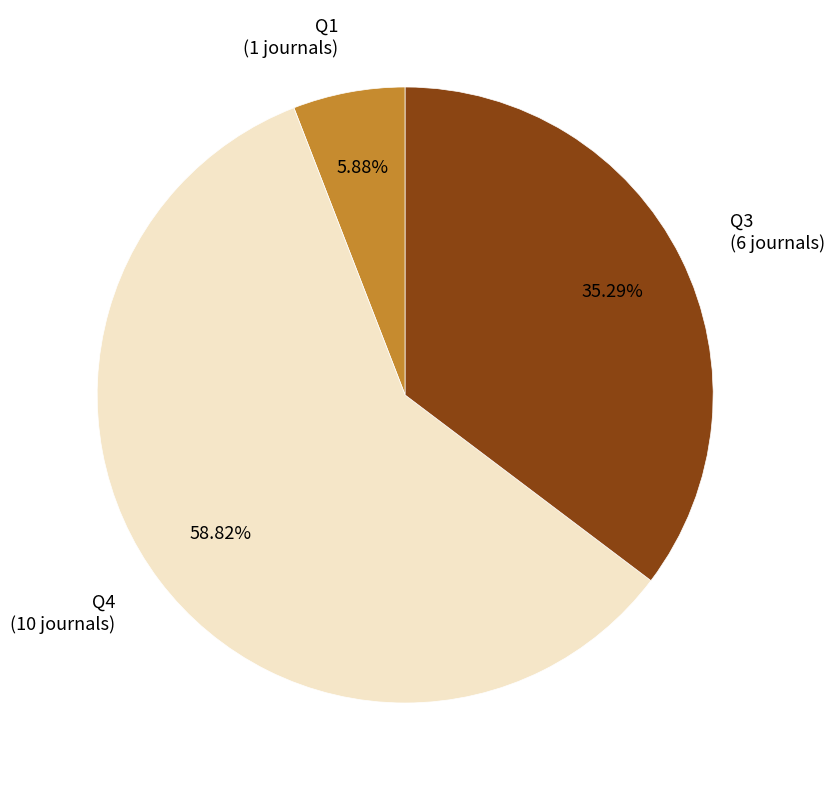

To the nearest percent, what is the difference between the Q4 and Q3 slice percentages?

24%